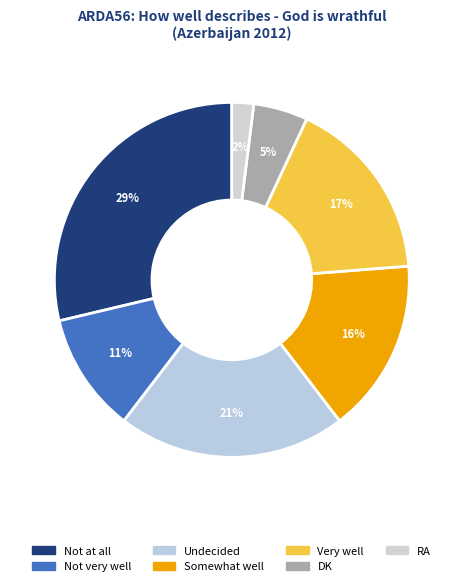

Rank the categories by value from lowest to highest.

RA, DK, Not very well, Somewhat well, Very well, Undecided, Not at all